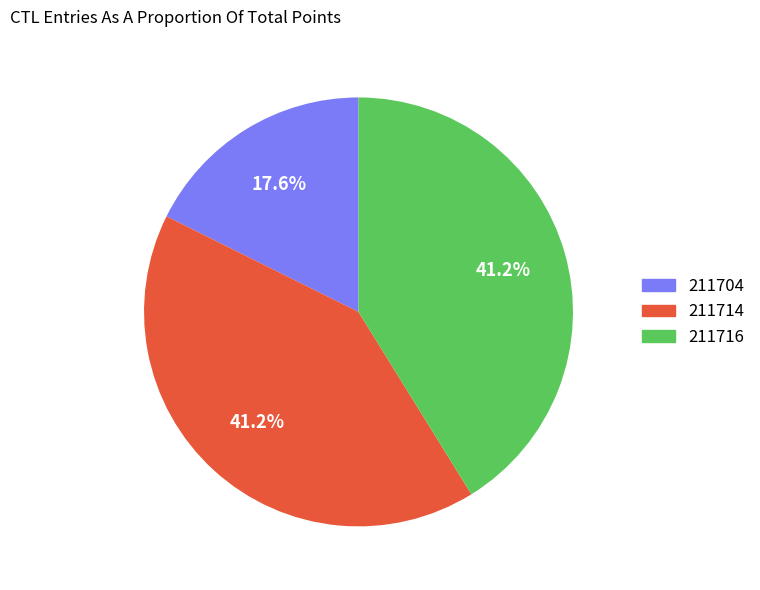

Between 211716 and 211704, which is larger?

211716